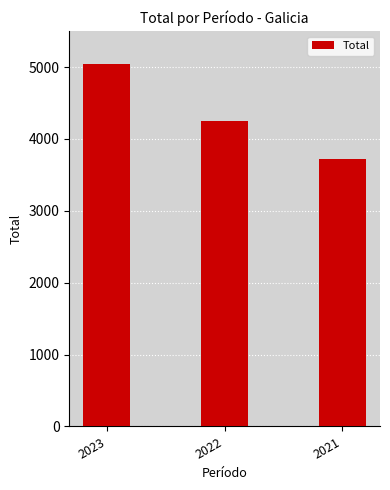

What is the difference between the values at 2022 and 2023?

789